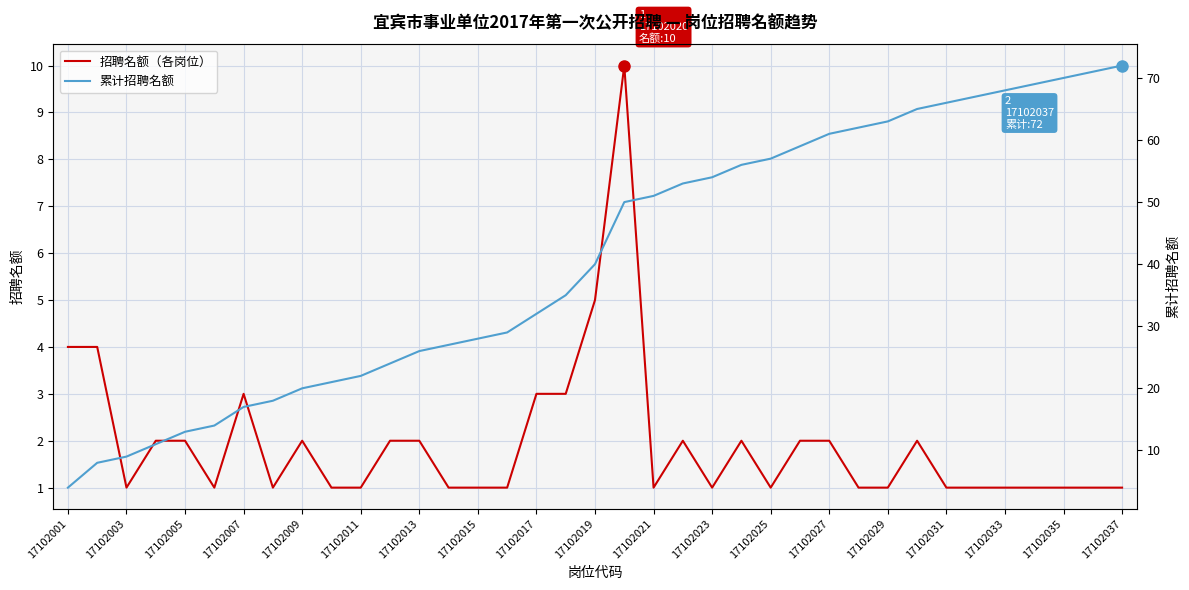

Reading right to left, transcribe all the data shown in this chart.

招聘名额（各岗位）: 1	1	1	1	1	1	1	2	1	1	2	2	1	2	1	2	1	10	5	3	3	1	1	1	2	2	1	1	2	1	3	1	2	2	1	4	4
累计招聘名额: 72	71	70	69	68	67	66	65	63	62	61	59	57	56	54	53	51	50	40	35	32	29	28	27	26	24	22	21	20	18	17	14	13	11	9	8	4